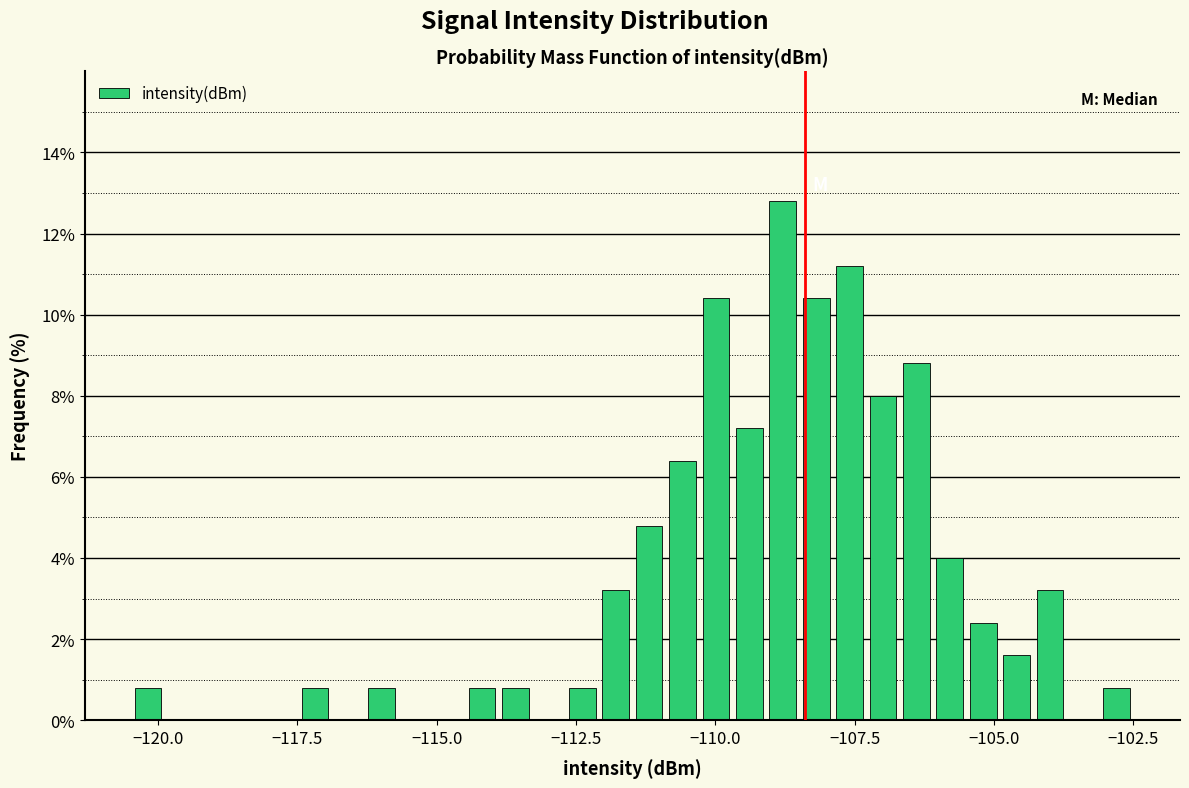

Around what value on the x-axis is the tallest bar? Give the approximate position of its centre, as read against the axis.

-109.0